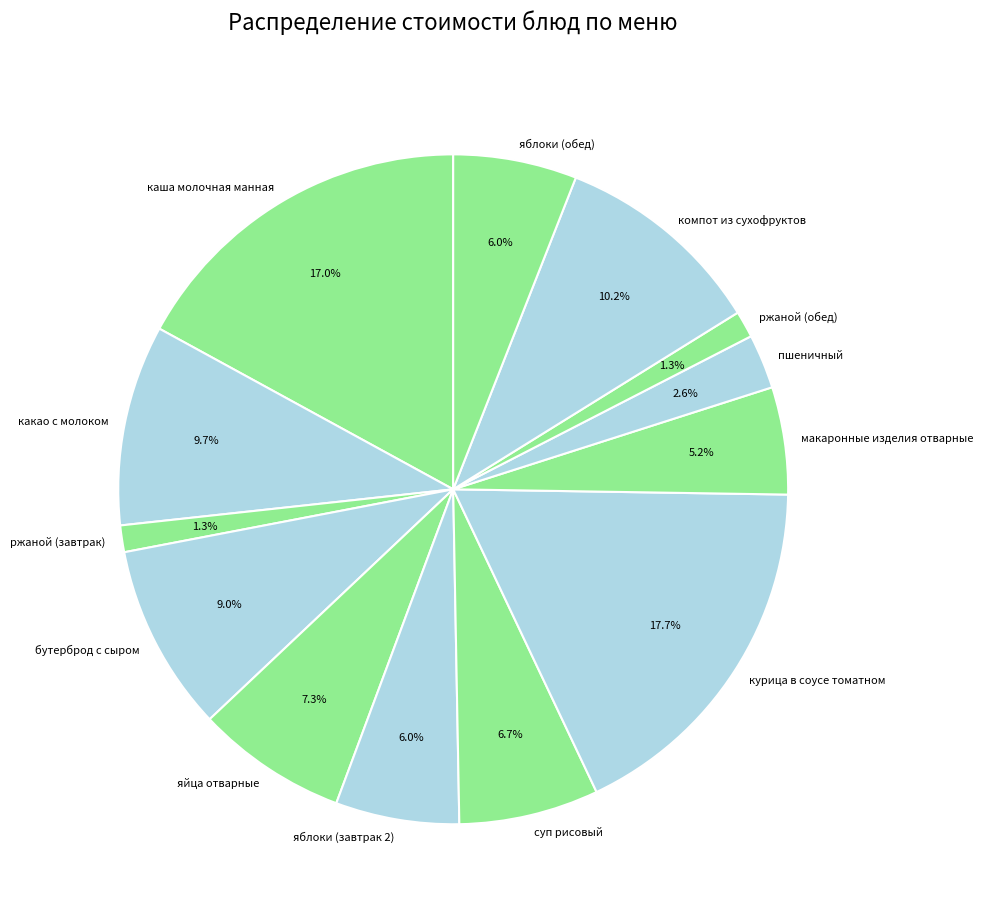

Do ржаной (завтрак) and компот из сухофруктов together represent more than half of the pie?

No